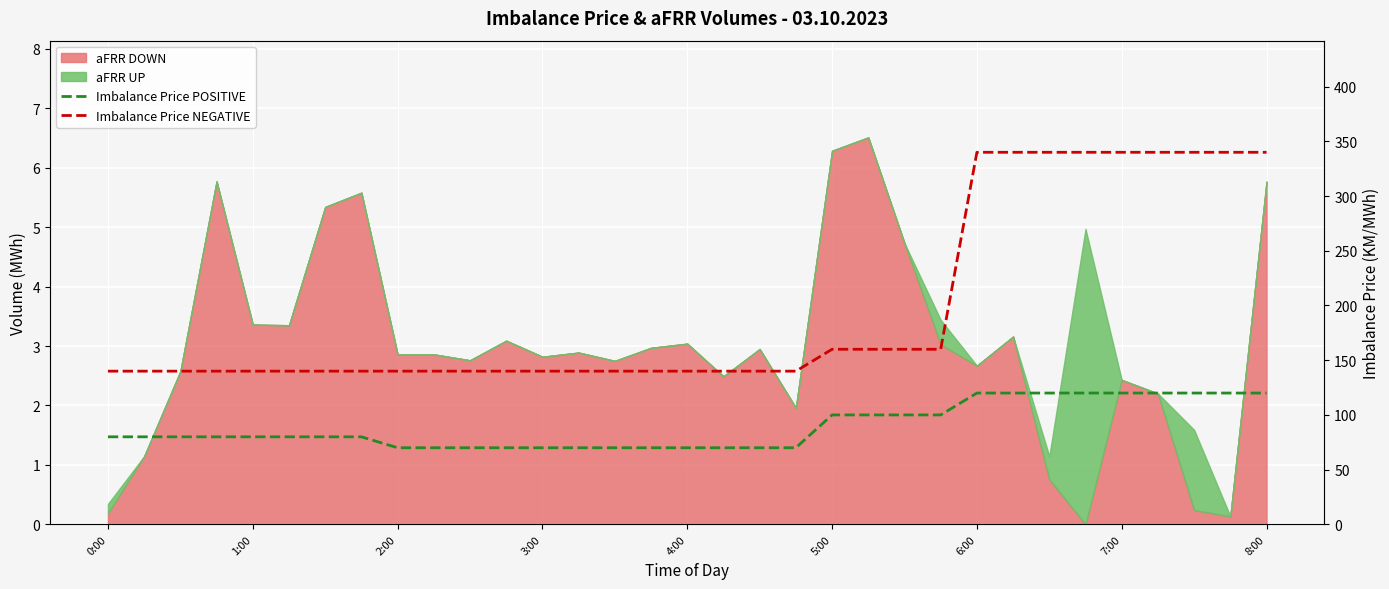

How many Imbalance Price NEGATIVE values are between 140 and 340?

33